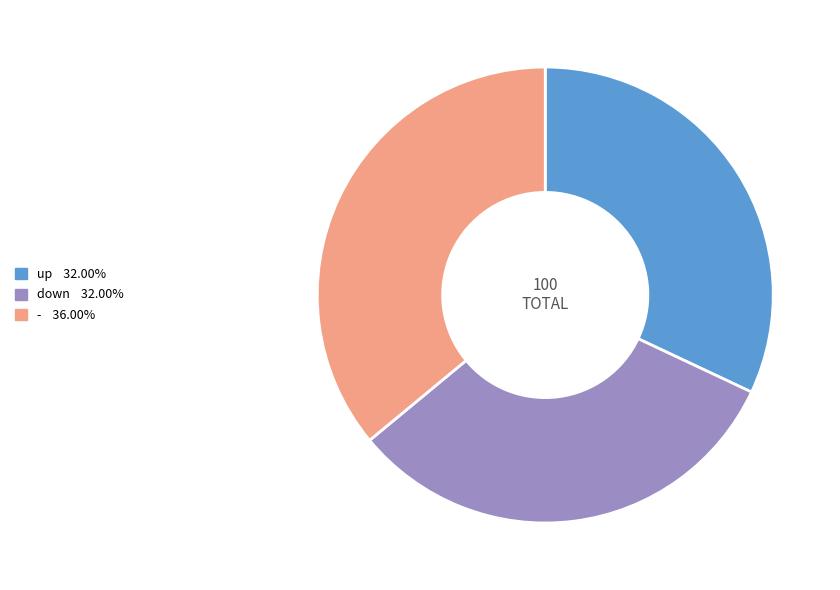

Which has a higher value, up or -?

-